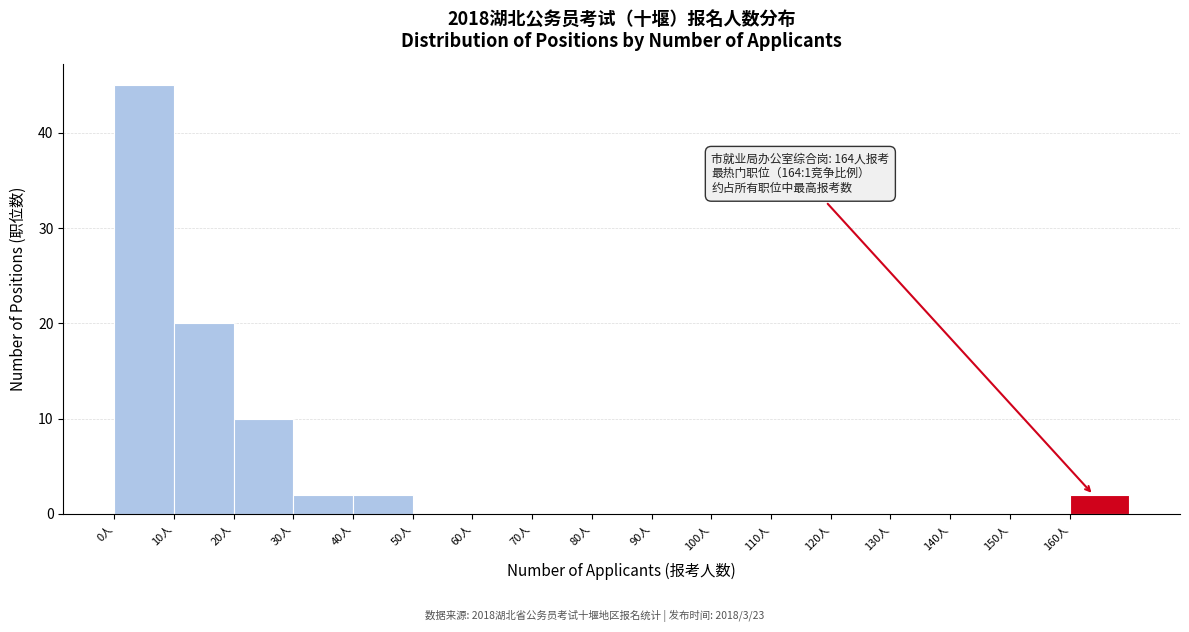

Which range on the x-axis has the tallest bar?

0 to 10